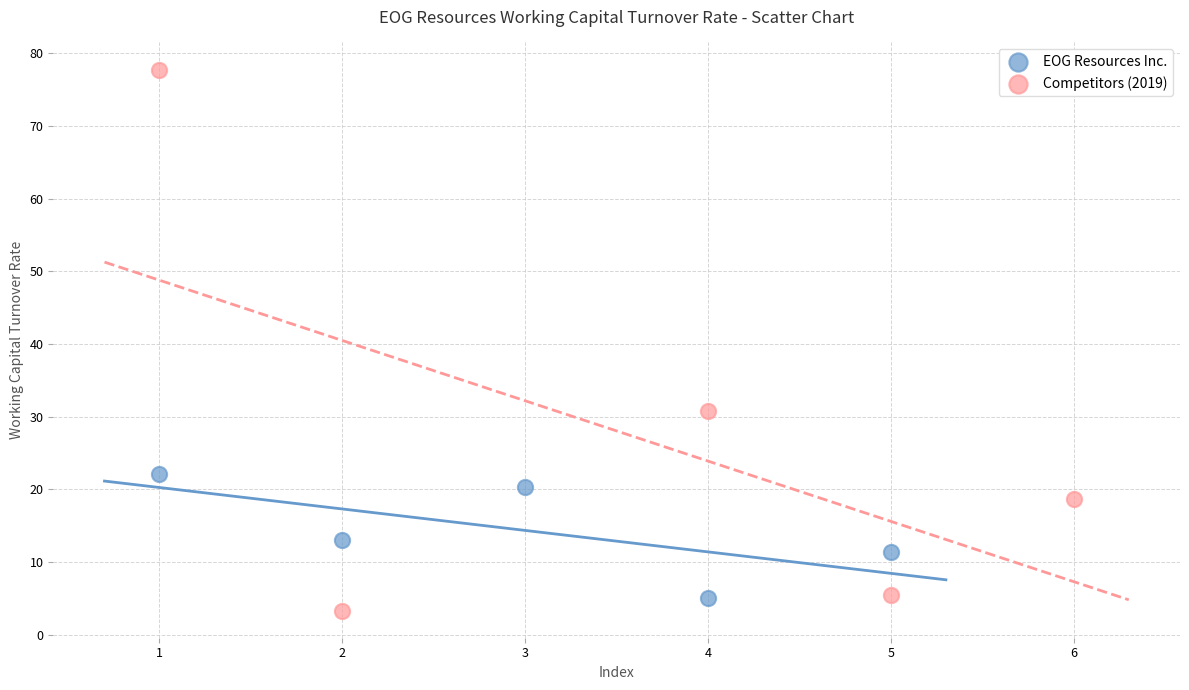

Which series contains the lowest Y value?

Competitors (2019)